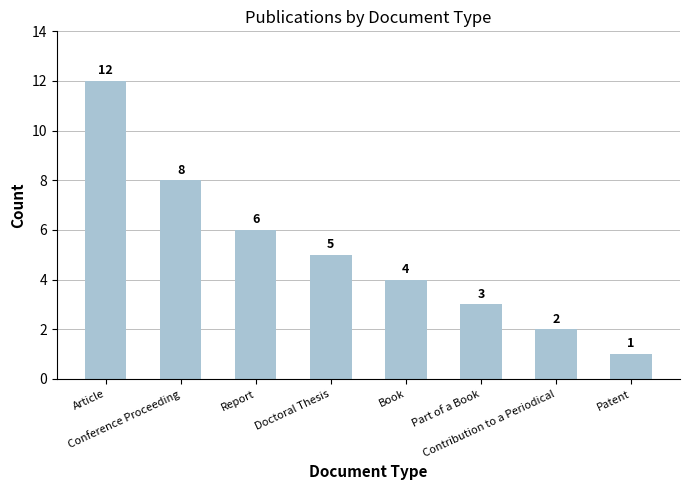

Rank the categories by value from lowest to highest.

Patent, Contribution to a Periodical, Part of a Book, Book, Doctoral Thesis, Report, Conference Proceeding, Article